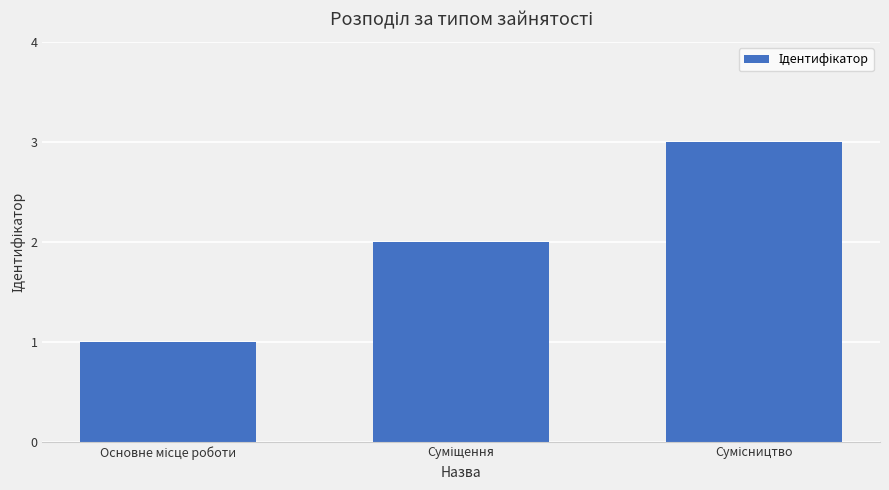

What is the difference between the second highest and minimum values?

1